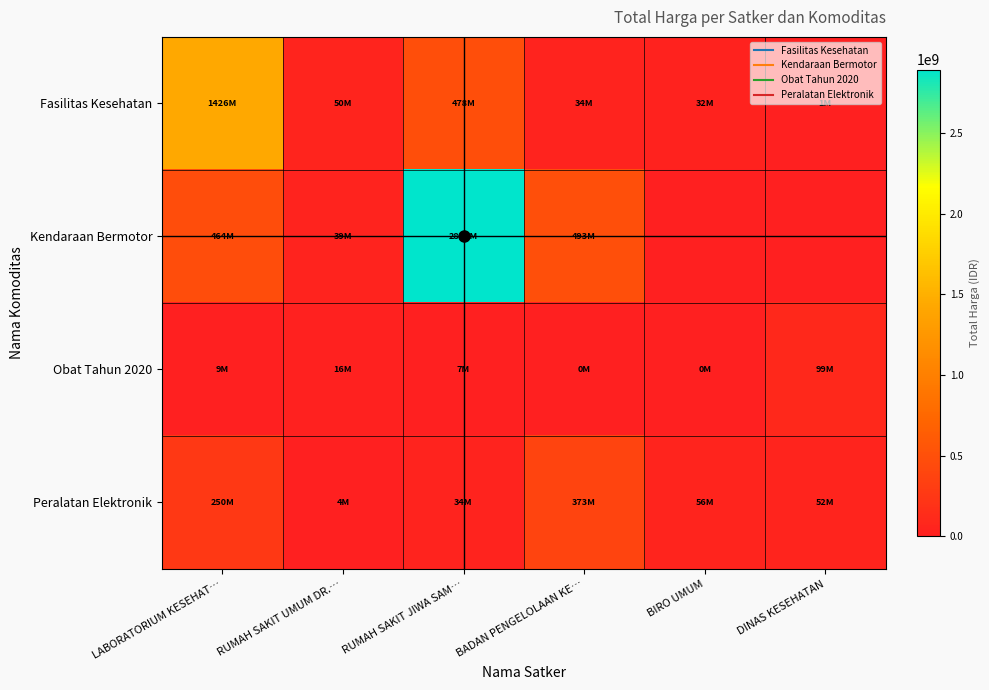

List the series in order of their overall mean, highest first.

Kendaraan Bermotor, Fasilitas Kesehatan, Peralatan Elektronik, Obat Tahun 2020